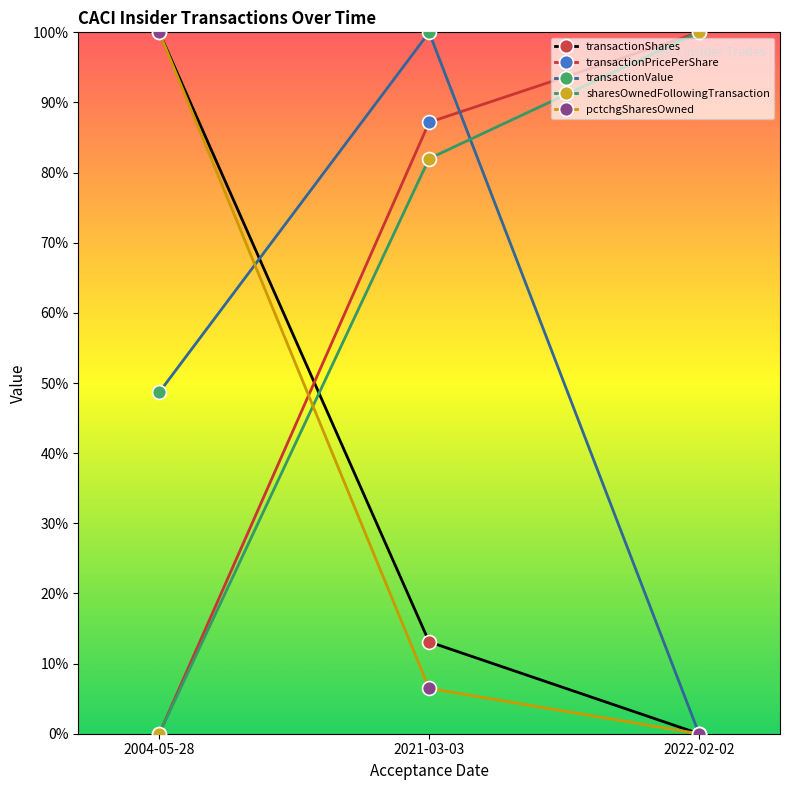

The value of transactionValue at 2021-03-03 is 1.5. True or false?

False